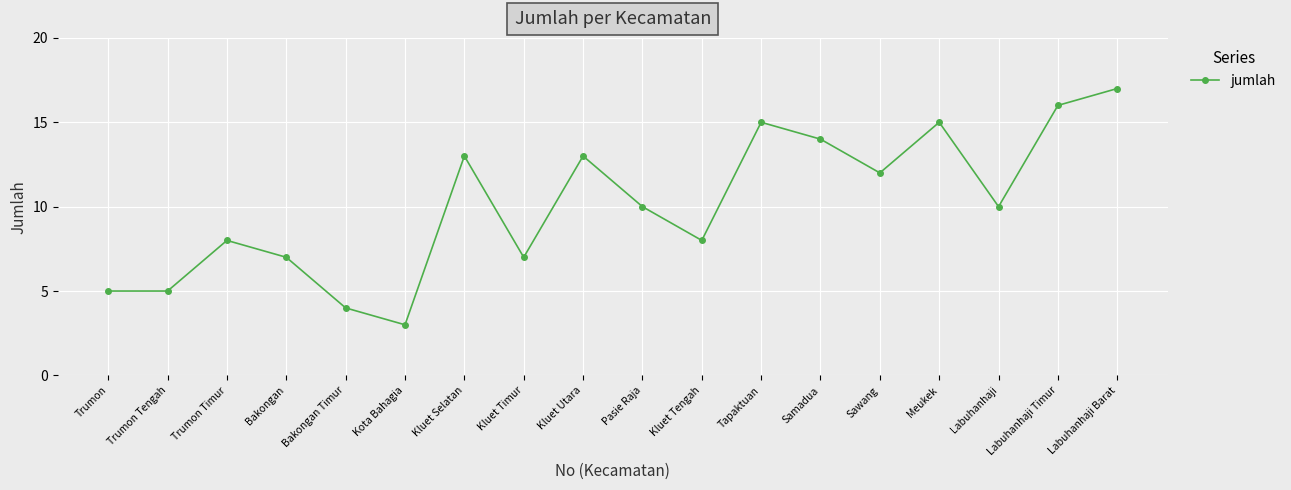

What is the ratio of the value at Samadua to the value at Pasie Raja?

1.4